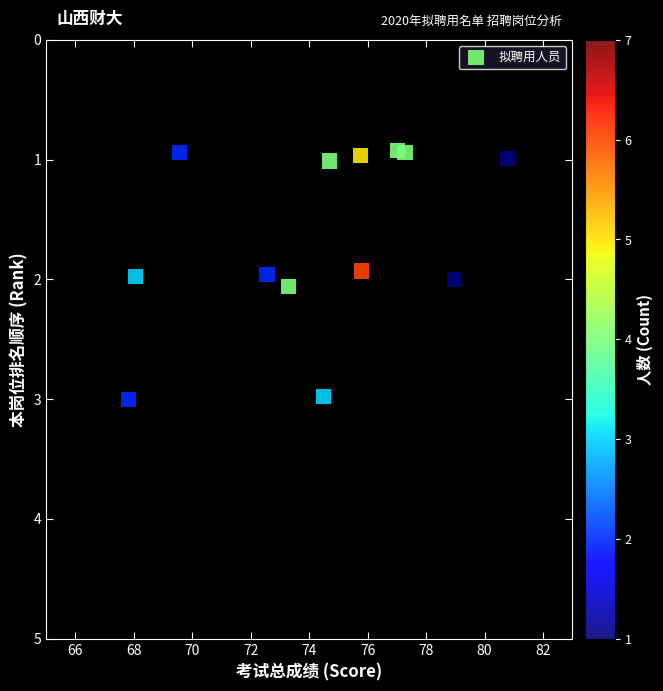

What is the range of X values (max minus min)?

13.0